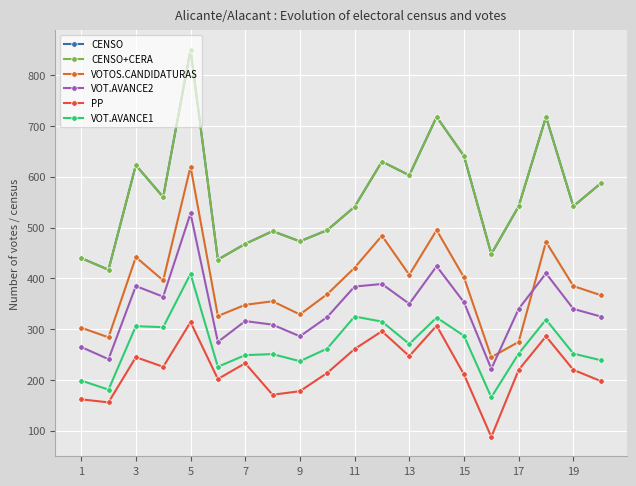

Where is the first local minimum for CENSO?

3